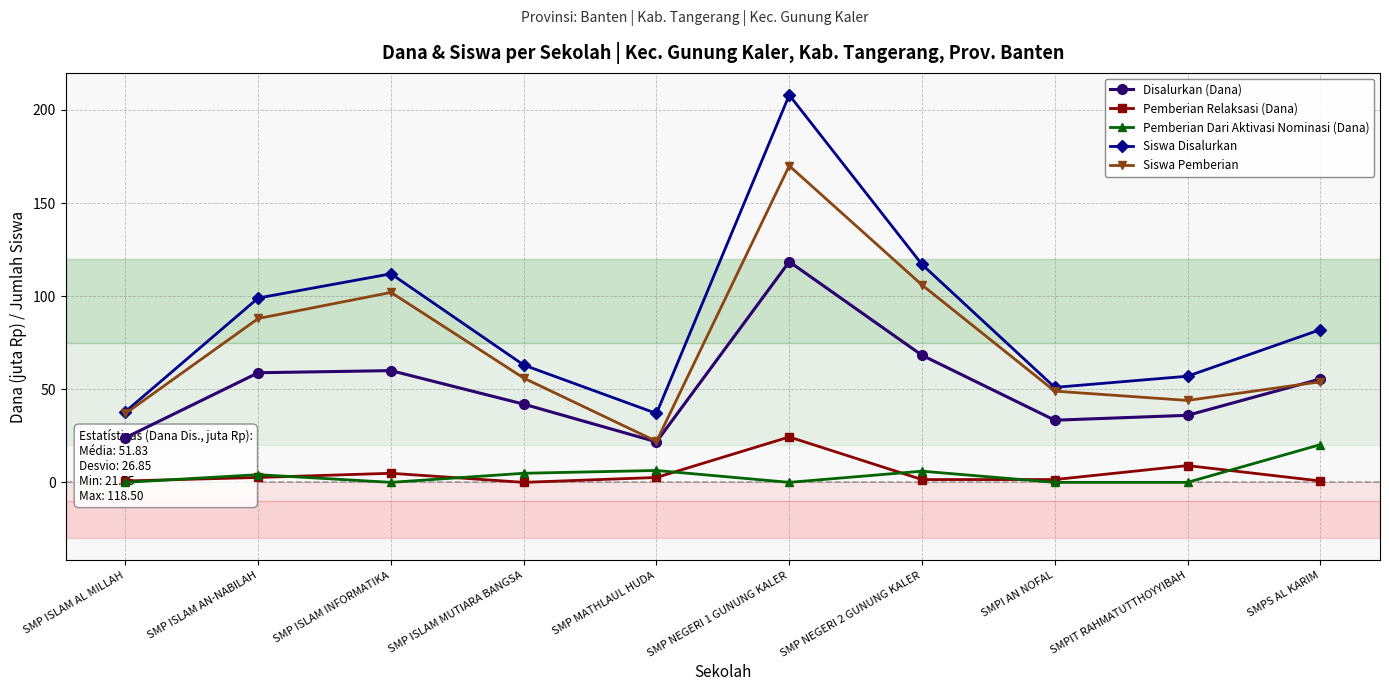

Where is Siswa Pemberian nearest to the value 96?

SMP ISLAM INFORMATIKA